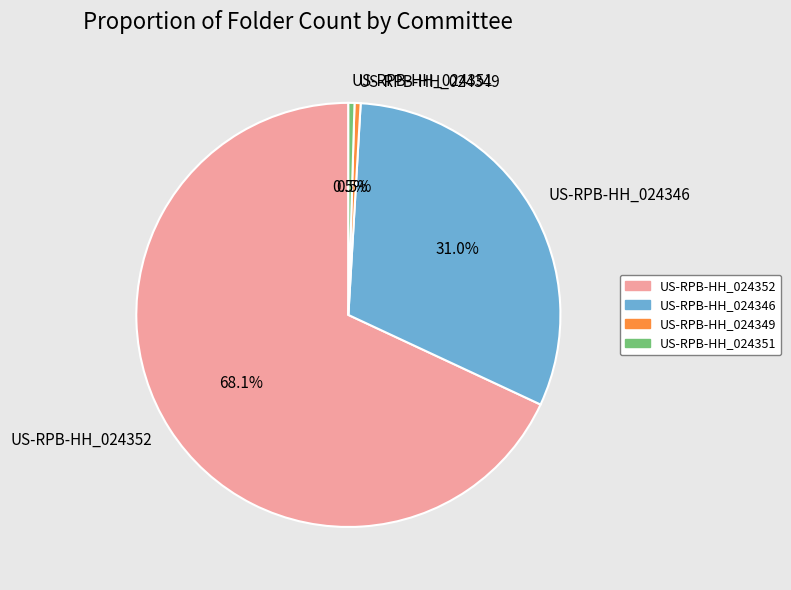

What percentage do US-RPB-HH_024349 and US-RPB-HH_024352 together represent?

68.5%